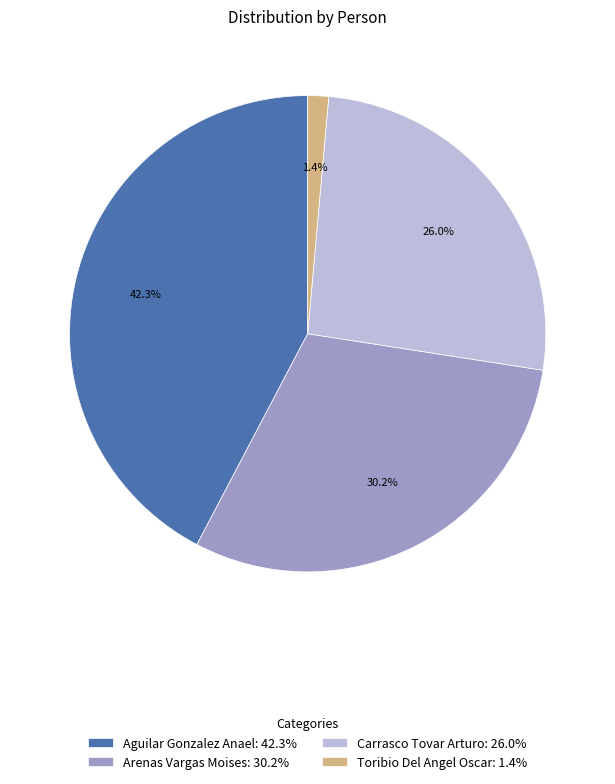

To the nearest percent, what portion does Aguilar Gonzalez Anael represent?

42%